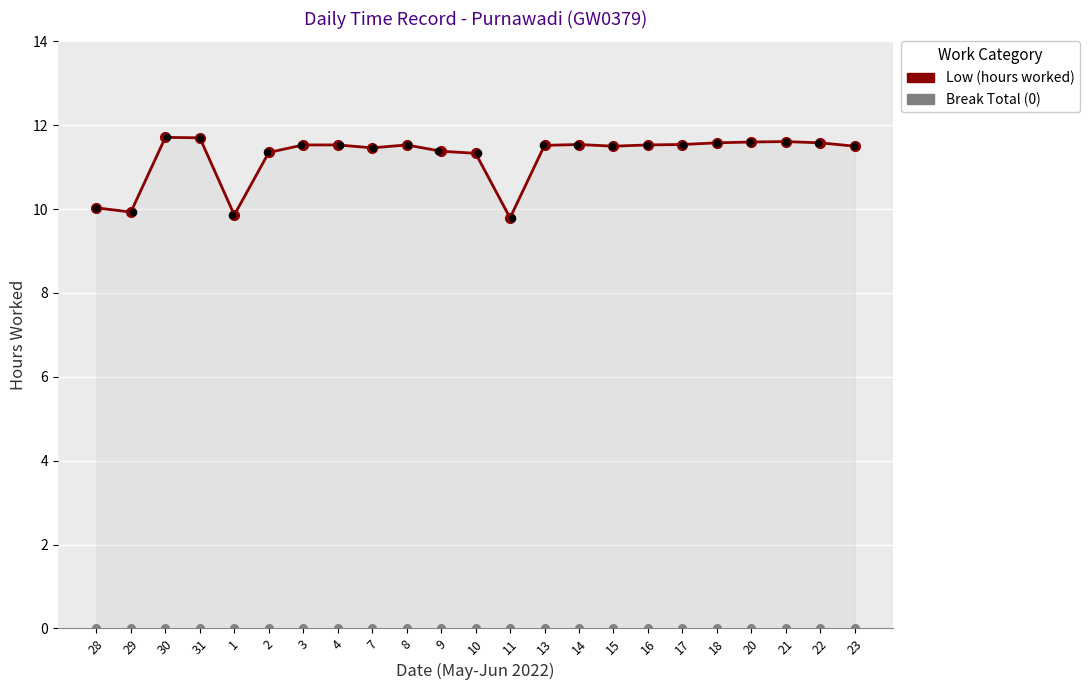

At how many categories does at least one series exceed 9?

23